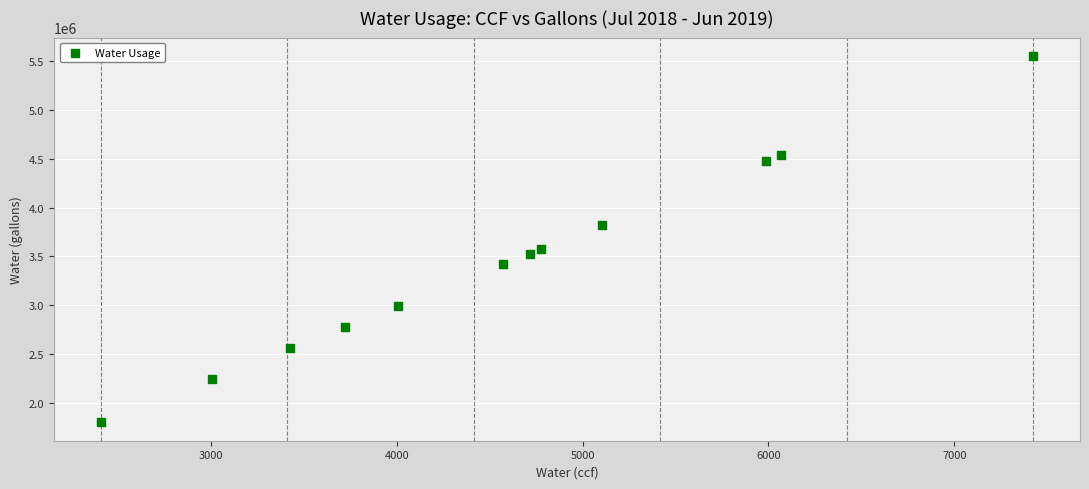

What is the average X value?

4600.9